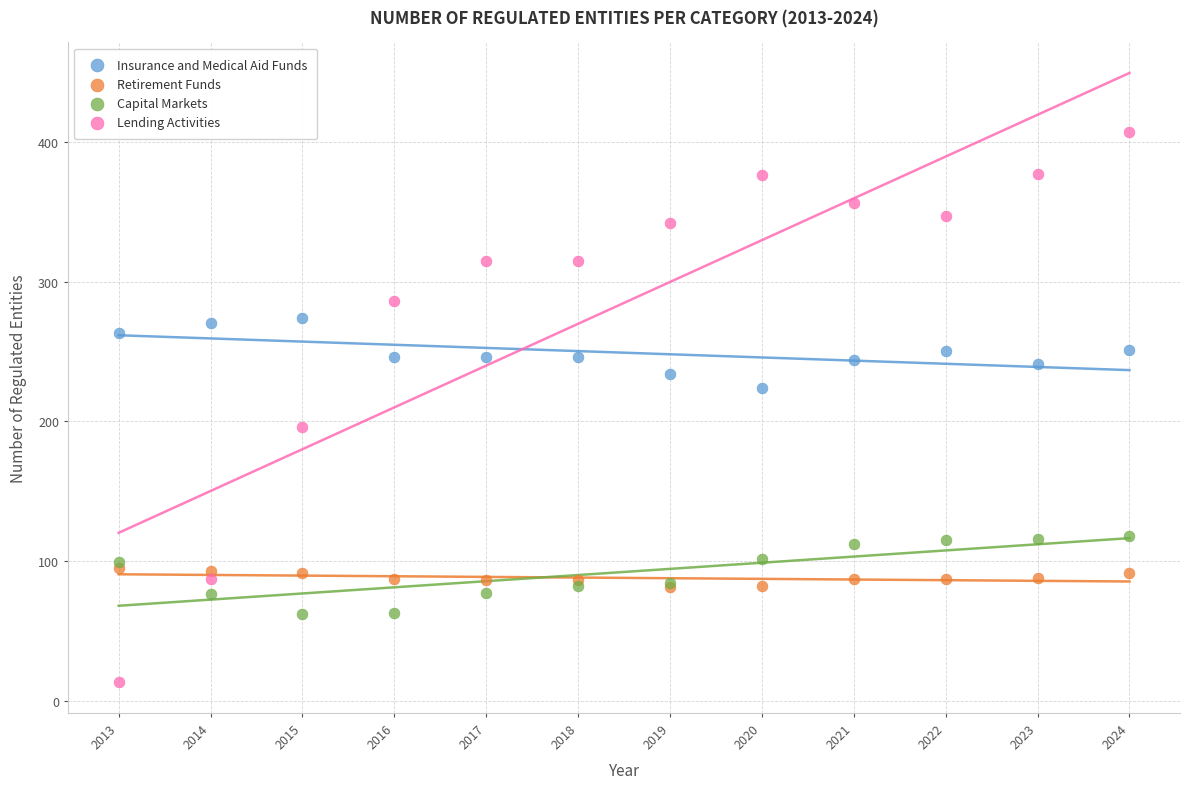

What are all the series names shown in the legend?

Insurance and Medical Aid Funds, Retirement Funds, Capital Markets, Lending Activities